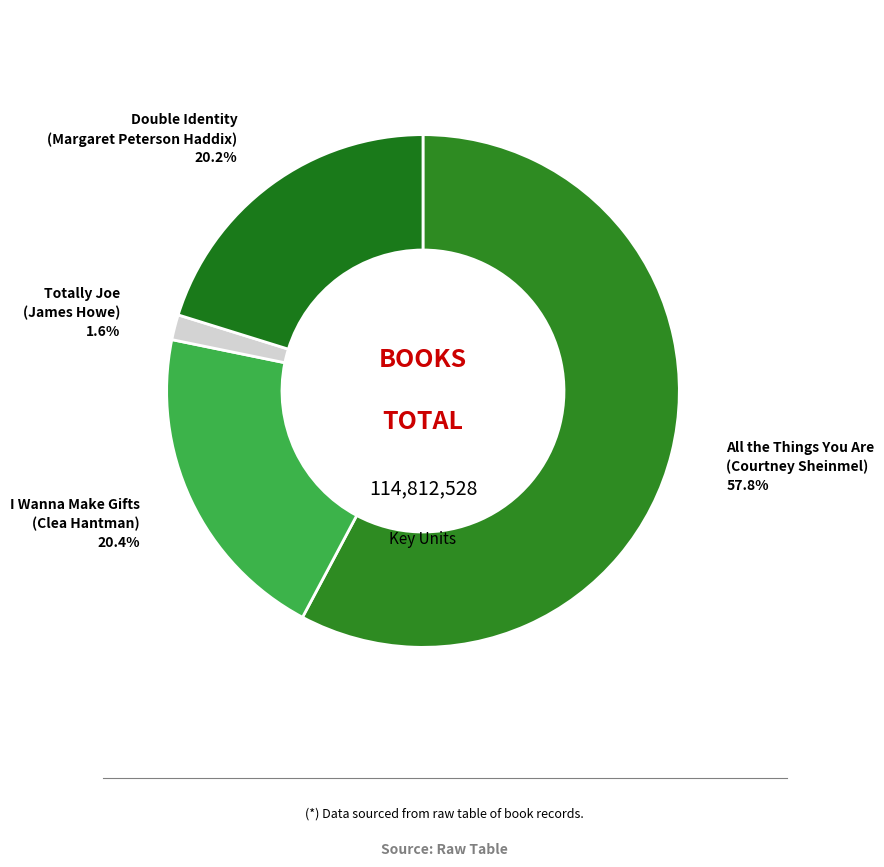

To the nearest percent, what is the difference between the largest and smallest slice percentages?

56%